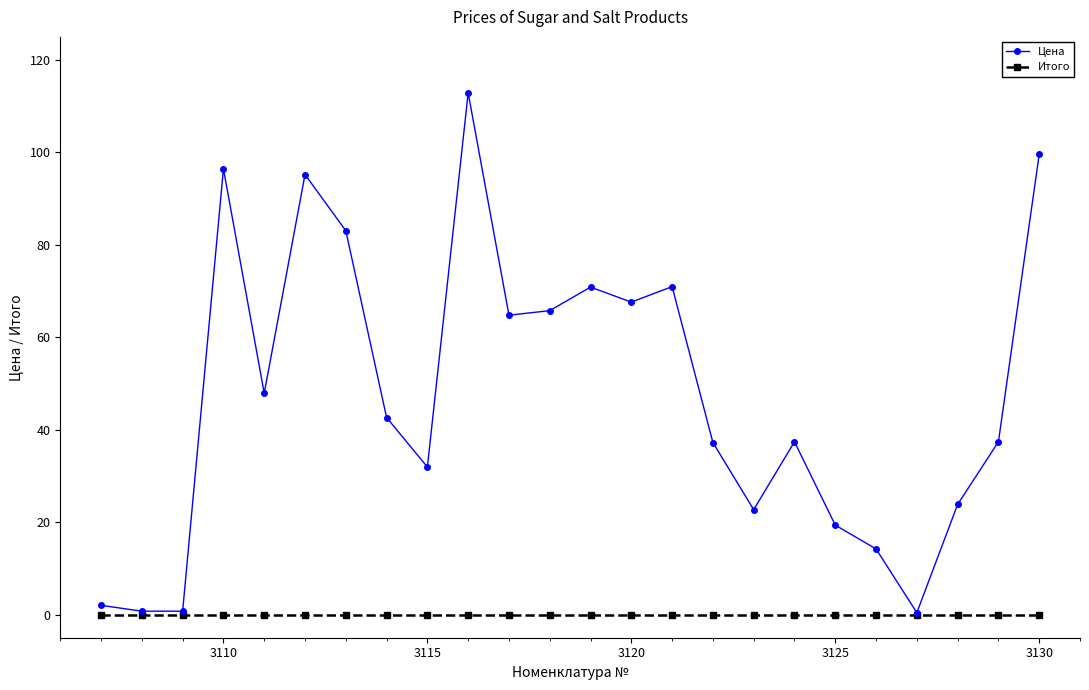

Which series has the largest total across all categories?

Цена